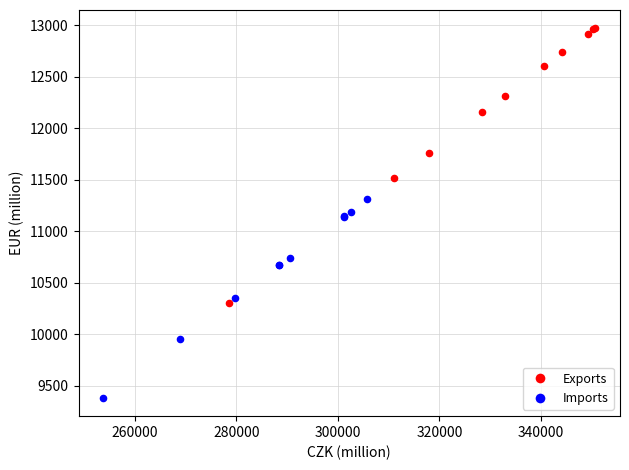

Which series reaches the maximum Y coordinate?

Exports